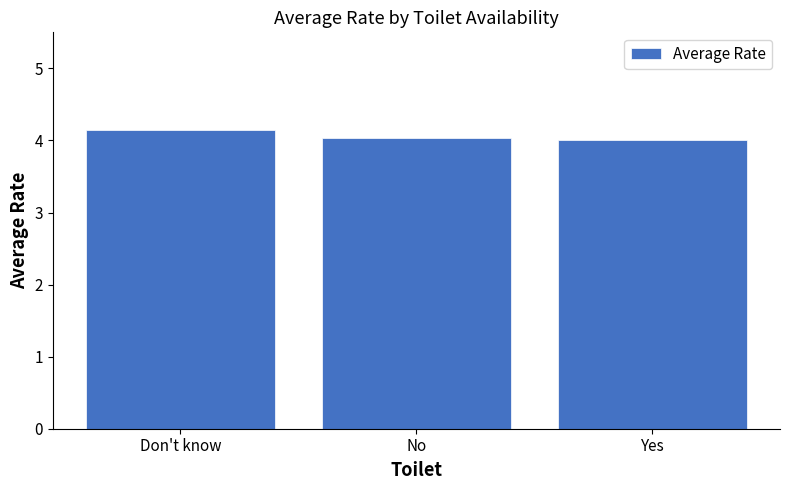

The value at Yes is 4.0. True or false?

True